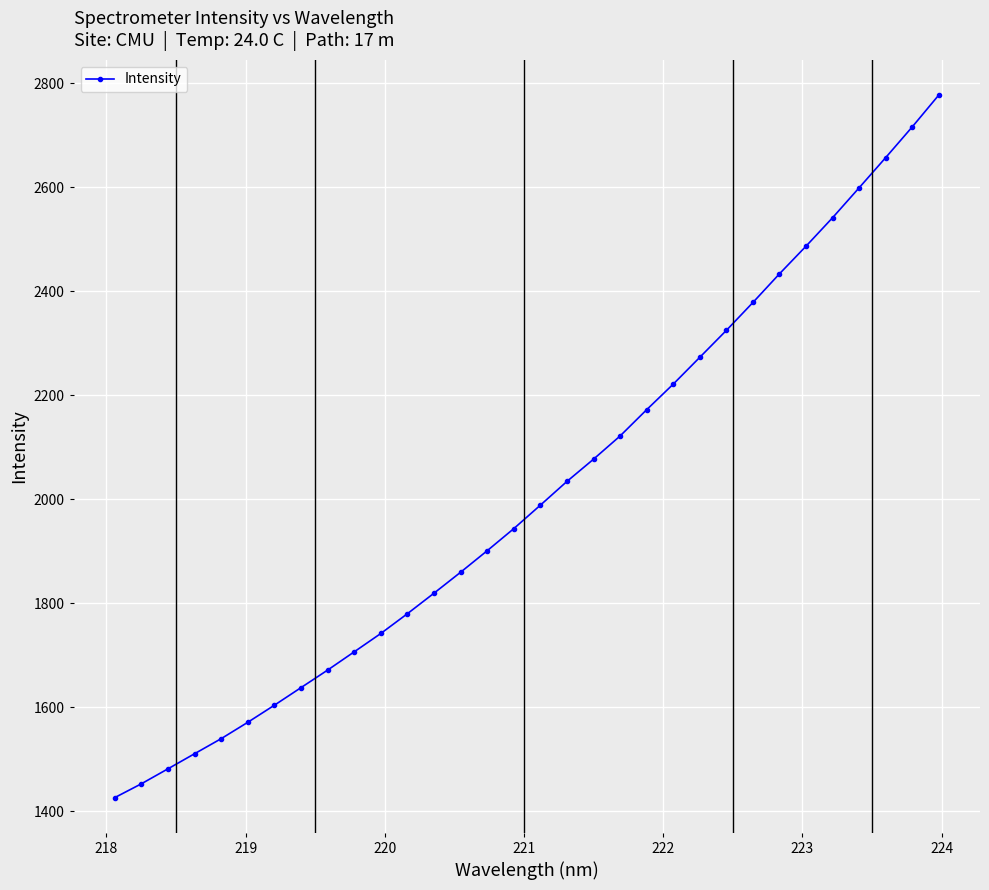

What is the average value?

2014.3